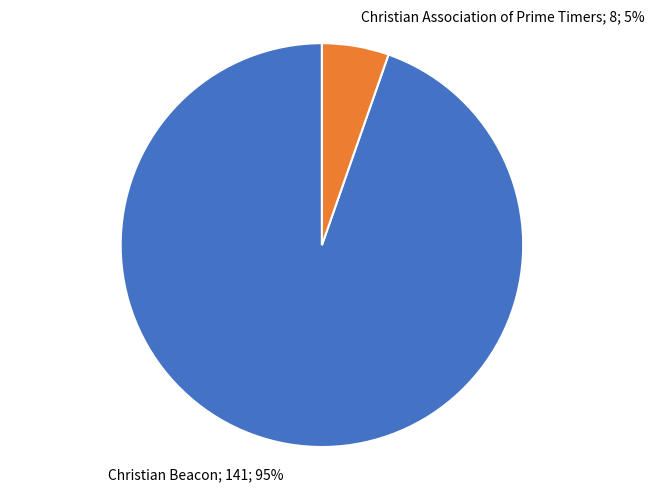

How many slices are in this pie chart?

2